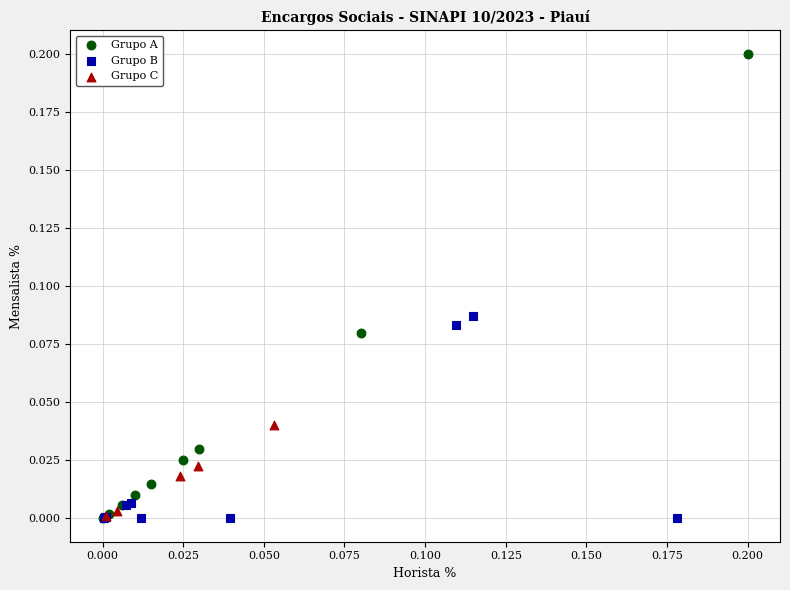

Which series has the largest Y range (max minus min)?

Grupo A